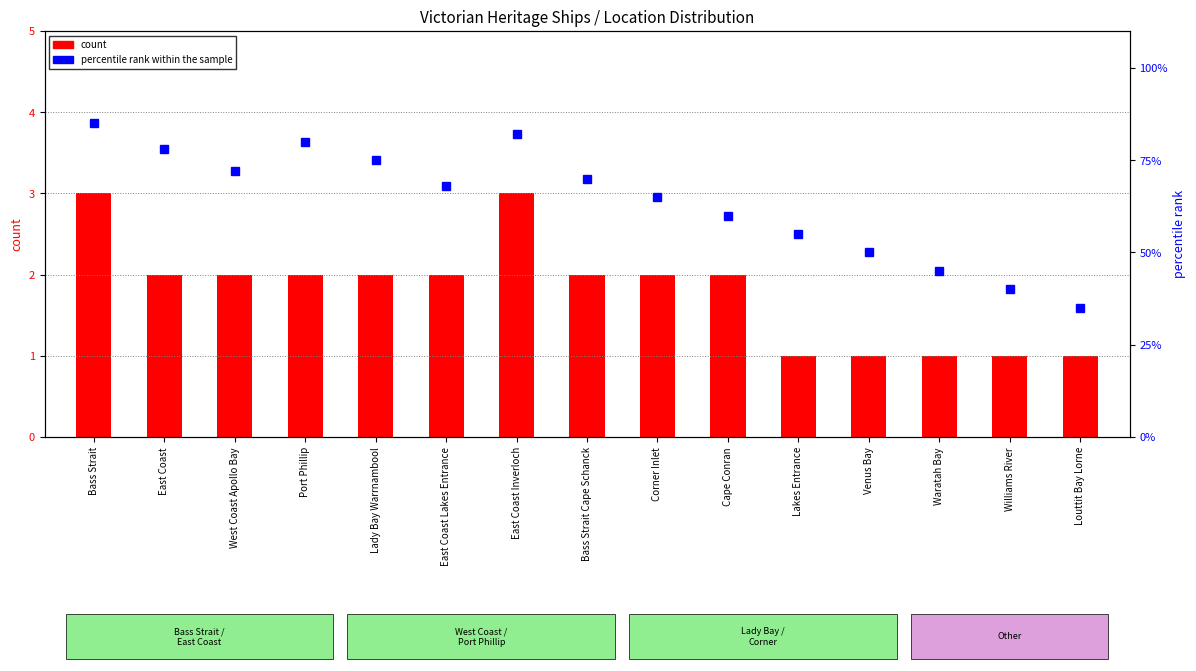

True or false: percentile rank within the sample has a value of 65 at Corner Inlet.

True